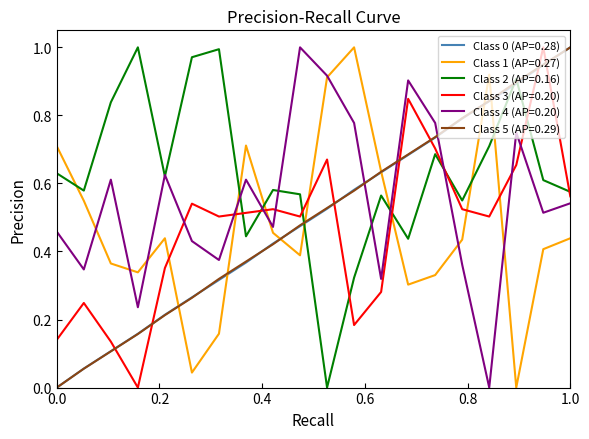

Which series has the largest total across all categories?

Class 2 (AP=0.16)